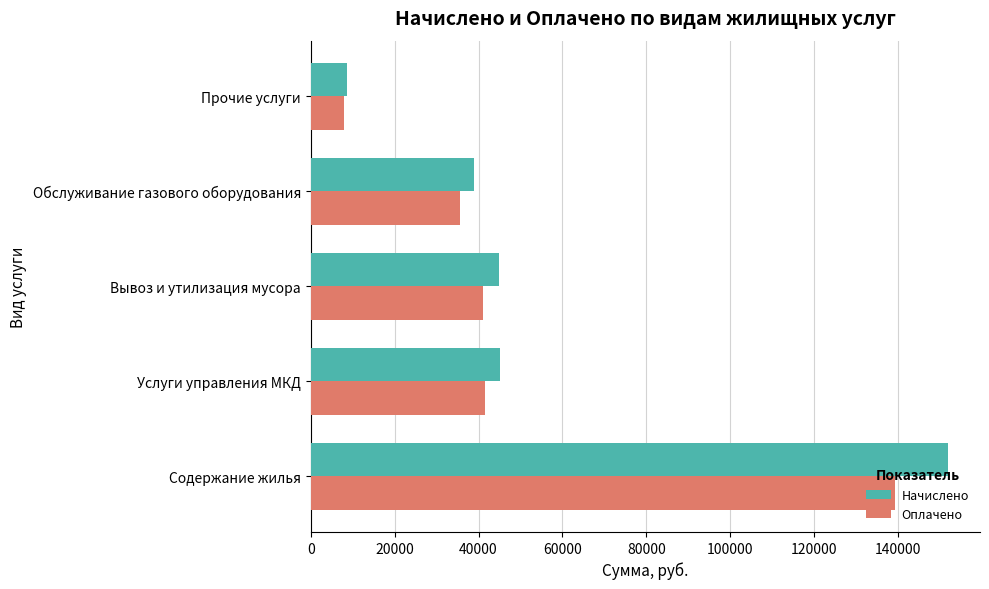

List the series in order of their overall mean, highest first.

Начислено, Оплачено